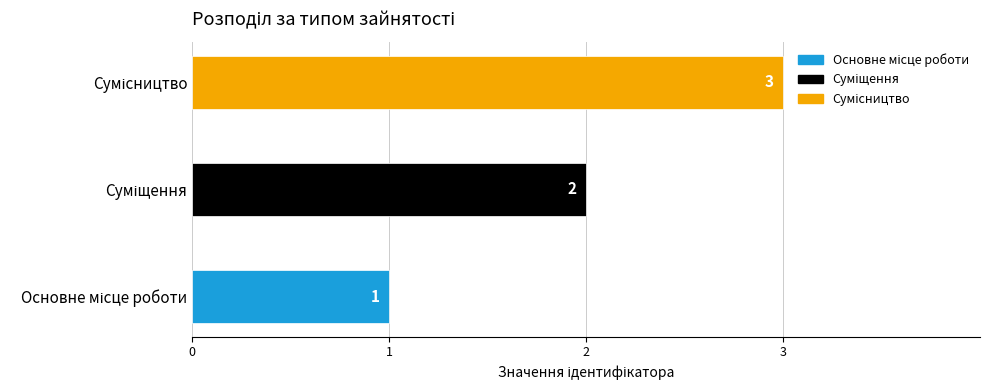

What is the average value?

2